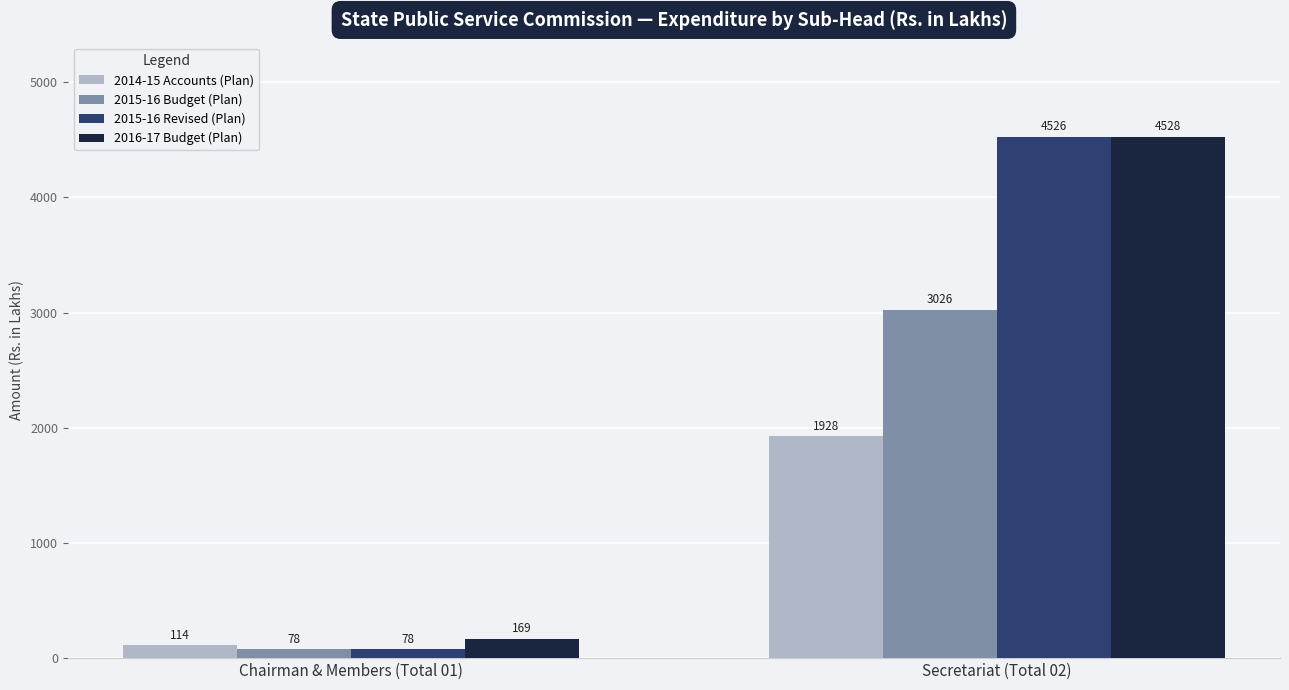

Which series has the widest spread of values?

2015-16 Revised (Plan)